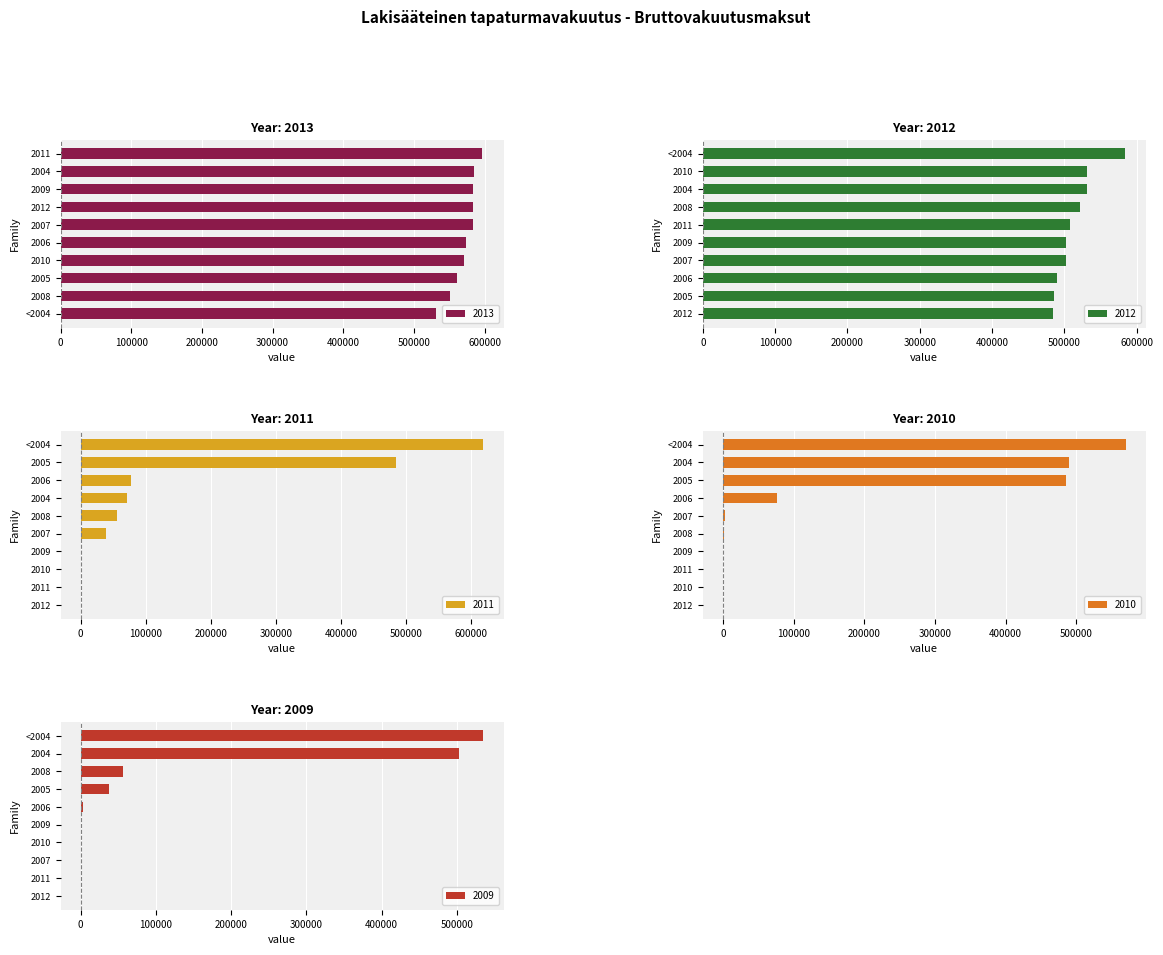

Where does the 2011 series first go above 56268?

<2004